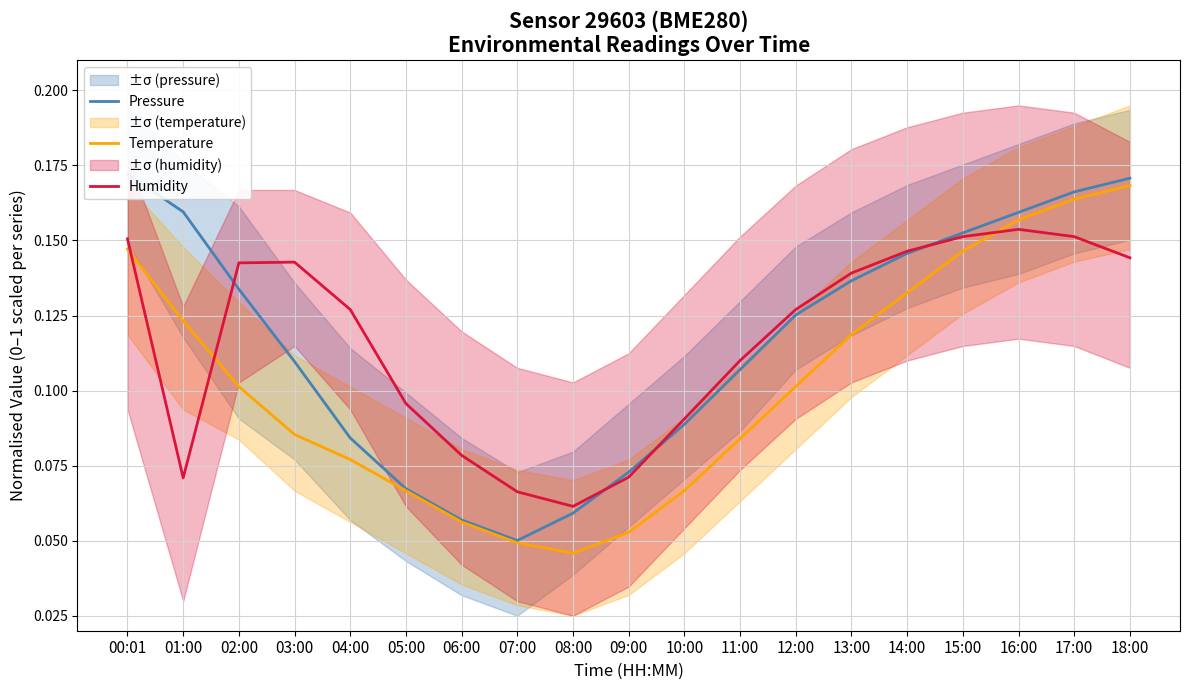

True or false: Temperature and Pressure cross at least once.

False